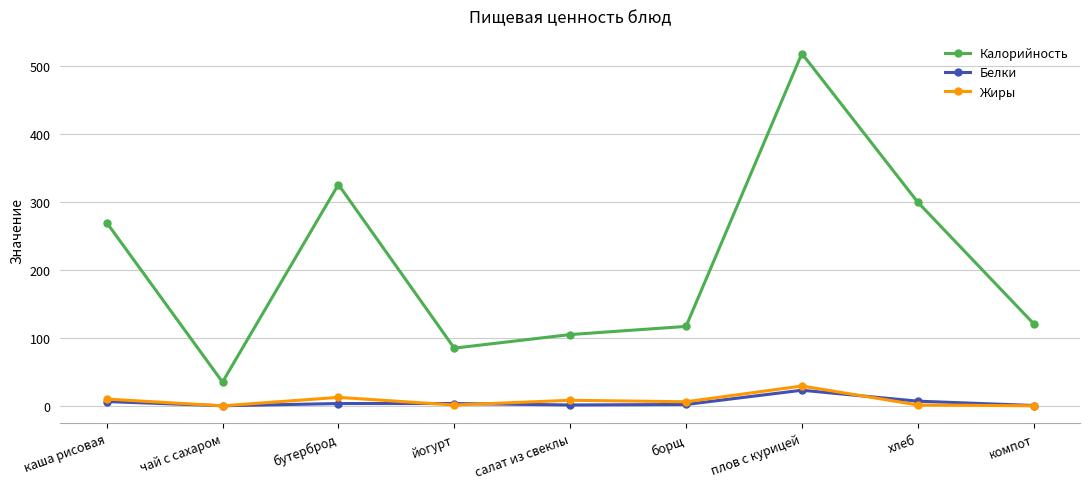

Which series has the widest spread of values?

Калорийность